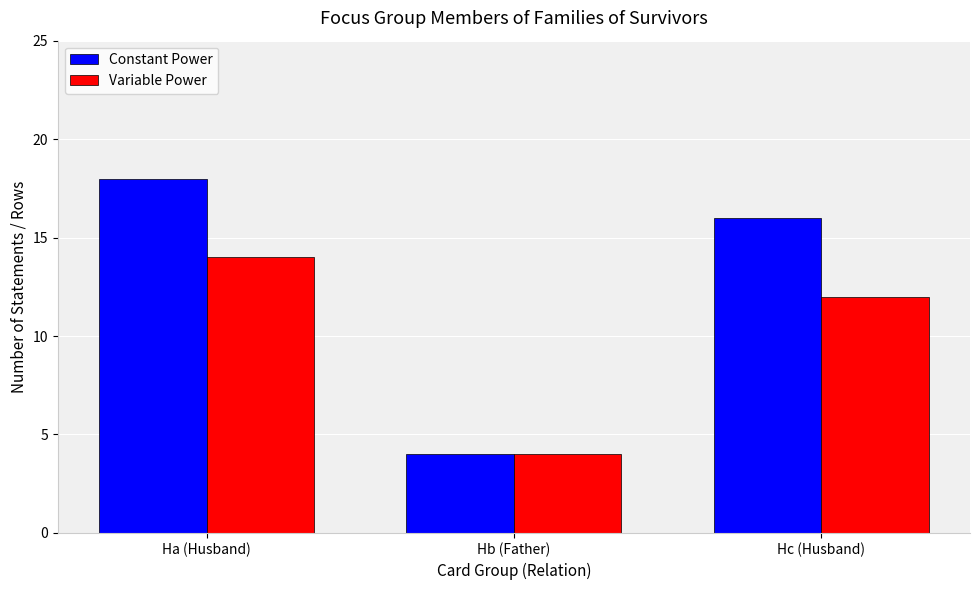

Is it true that Variable Power equals 6 at Hb (Father)?

False